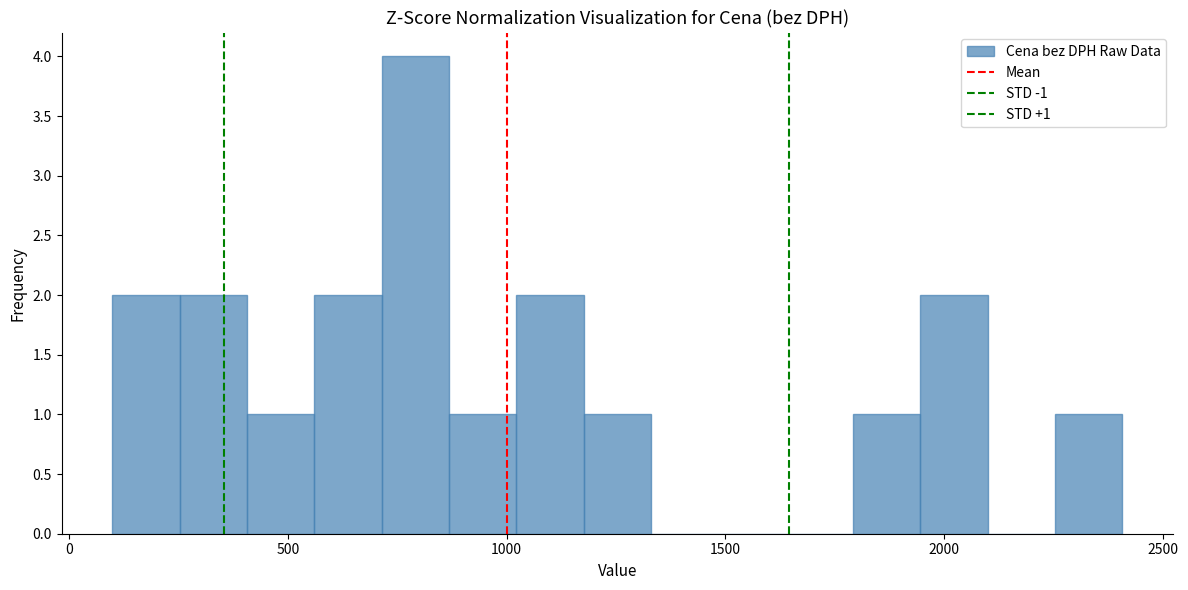

Read against the x-axis, roughly where is the centre of the tallest bar?

800